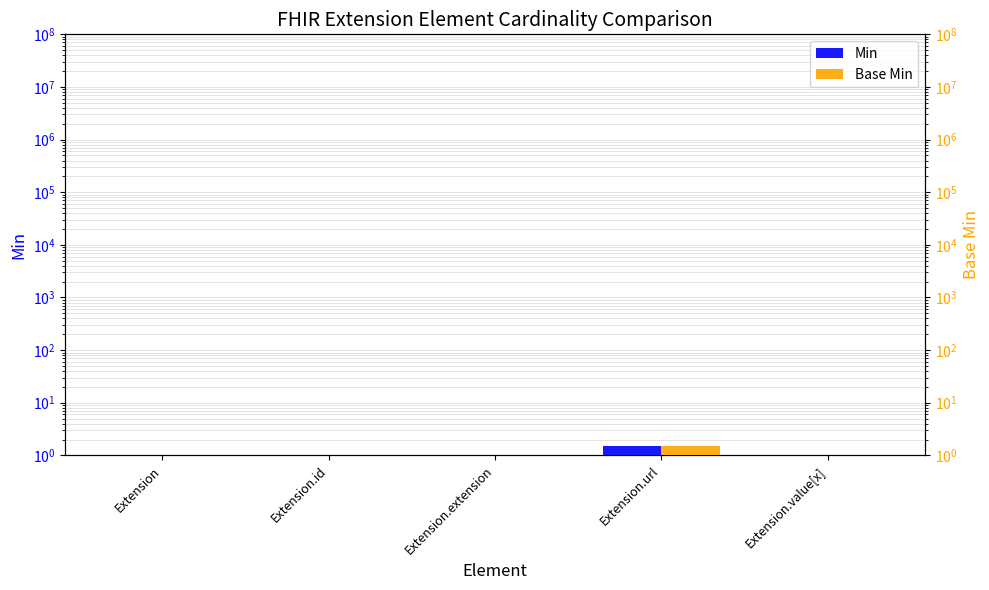

Rank the series at Extension.value[x] from lowest to highest value.

Min, Base Min